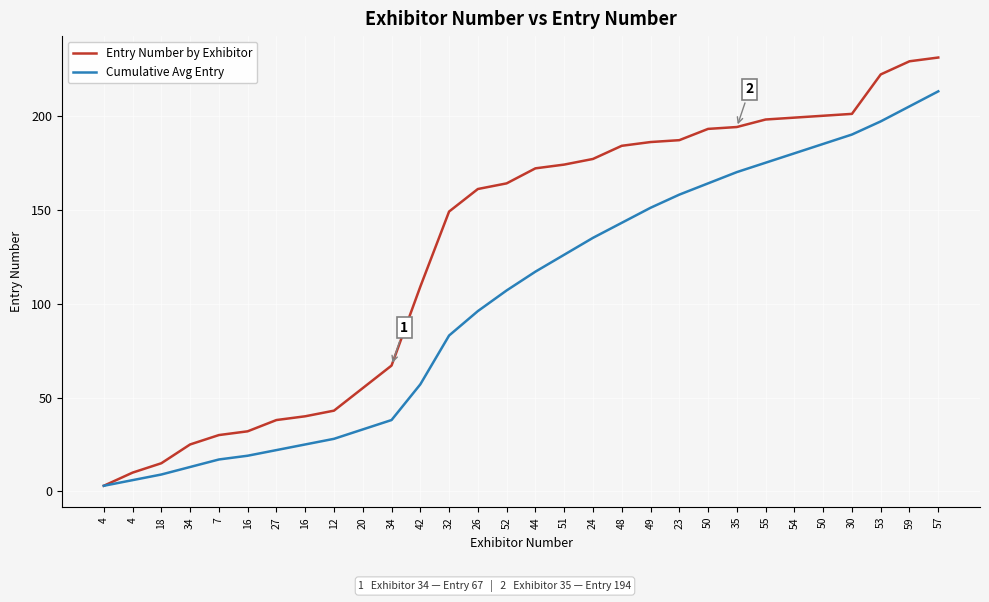

Is the value of Cumulative Avg Entry at 7 greater than the value of Entry Number by Exhibitor at 48?

No